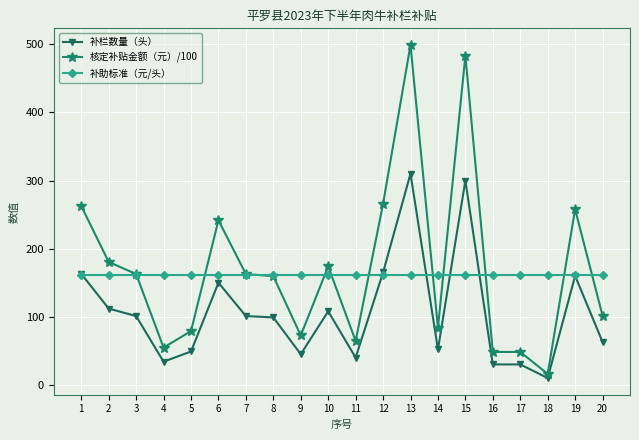

Which category has the highest value in the 核定补贴金额（元）/100 series?

13